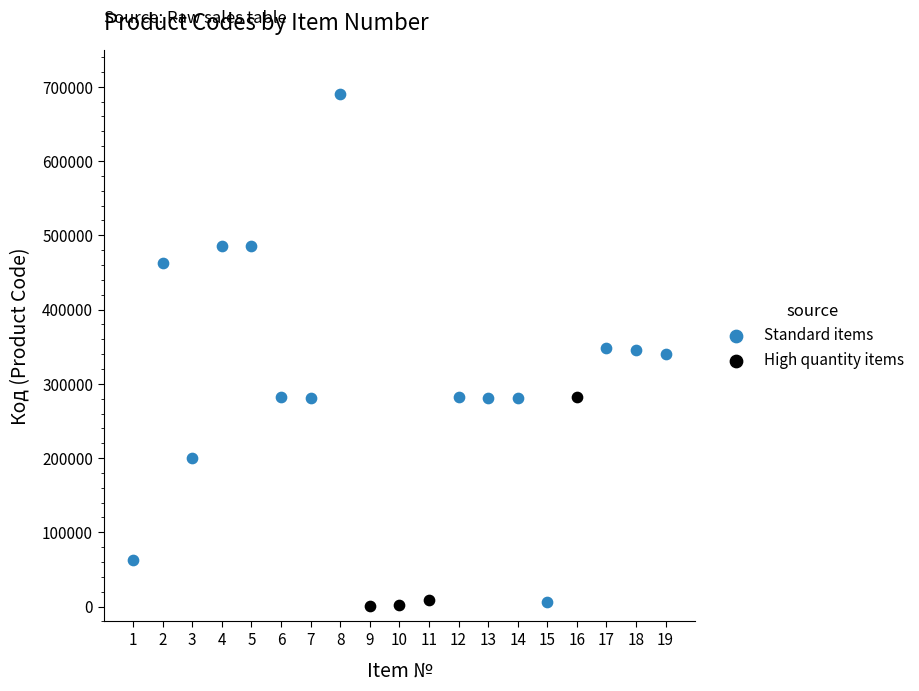

Which series has the largest Y range (max minus min)?

Standard items